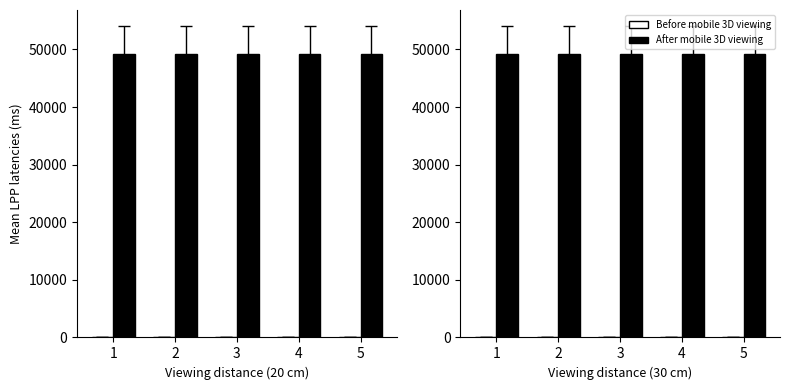

Which series changed the most between 4 and 5?

Before mobile 3D viewing